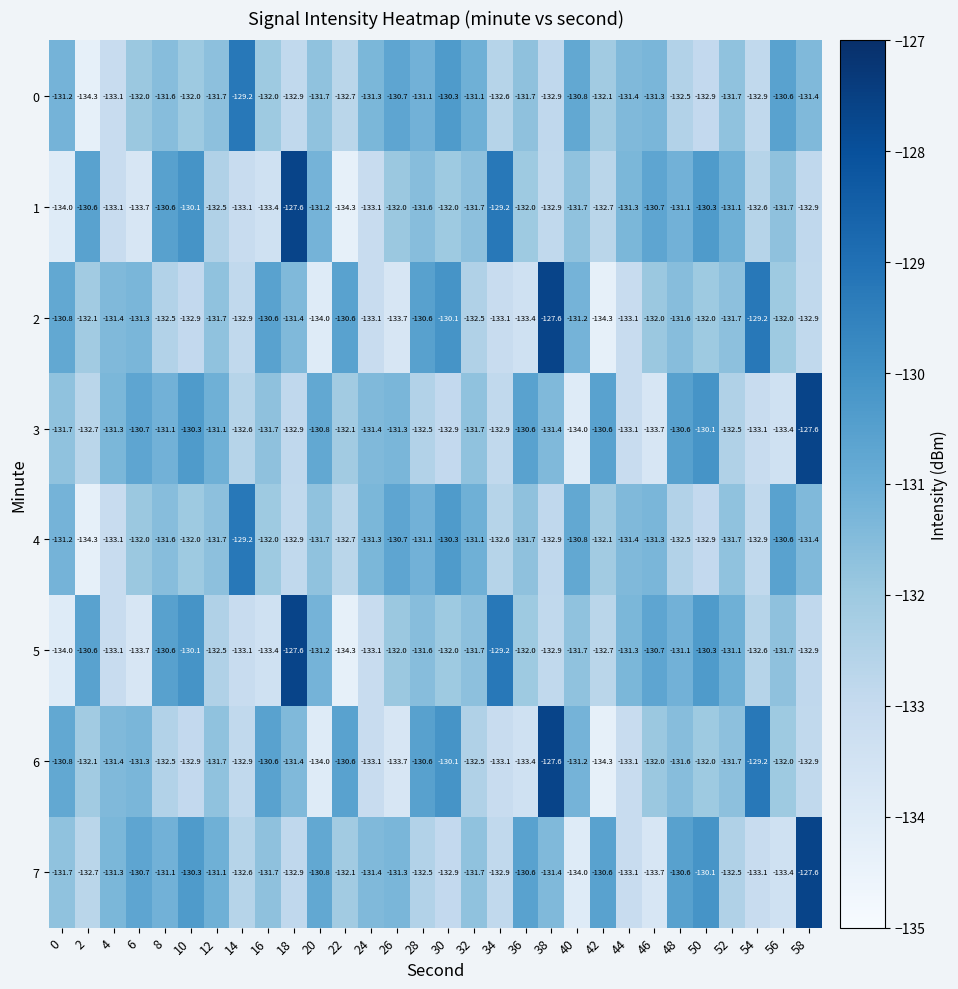

Read the 2 value at 42.

-134.3